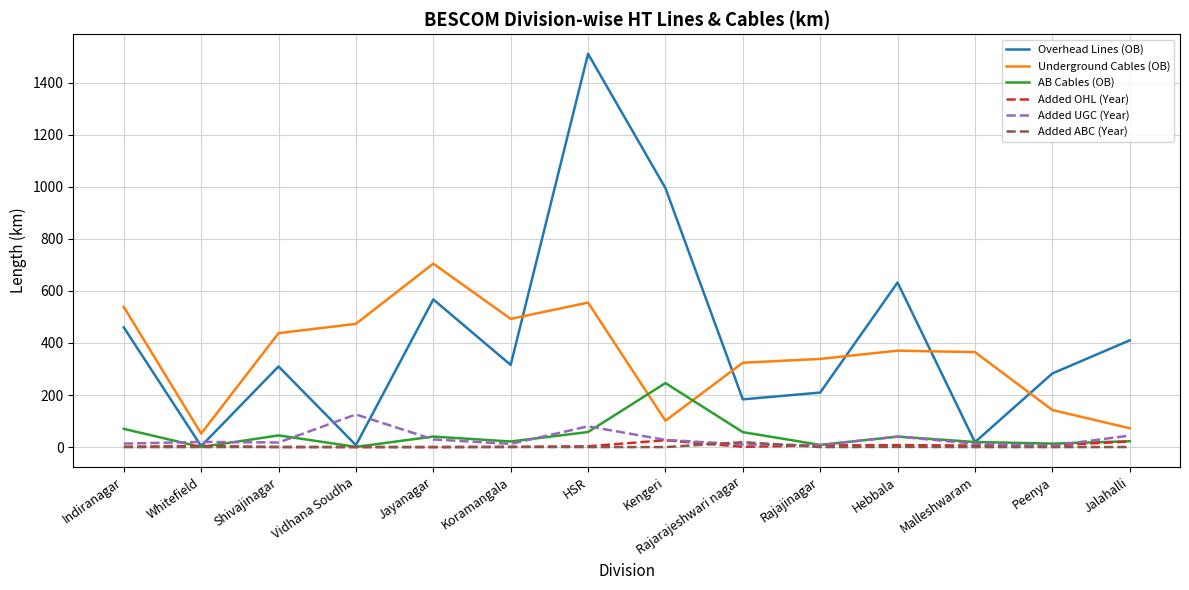

Is it true that AB Cables (OB) equals 40.2 at Hebbala?

True